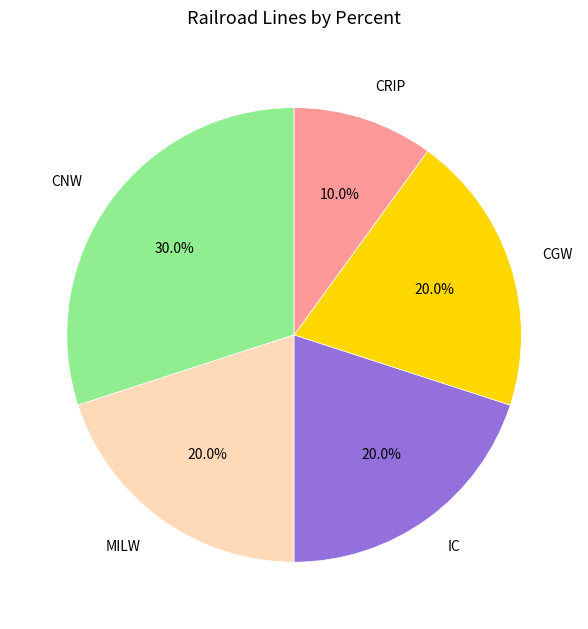

Which has a higher value, MILW or CRIP?

MILW